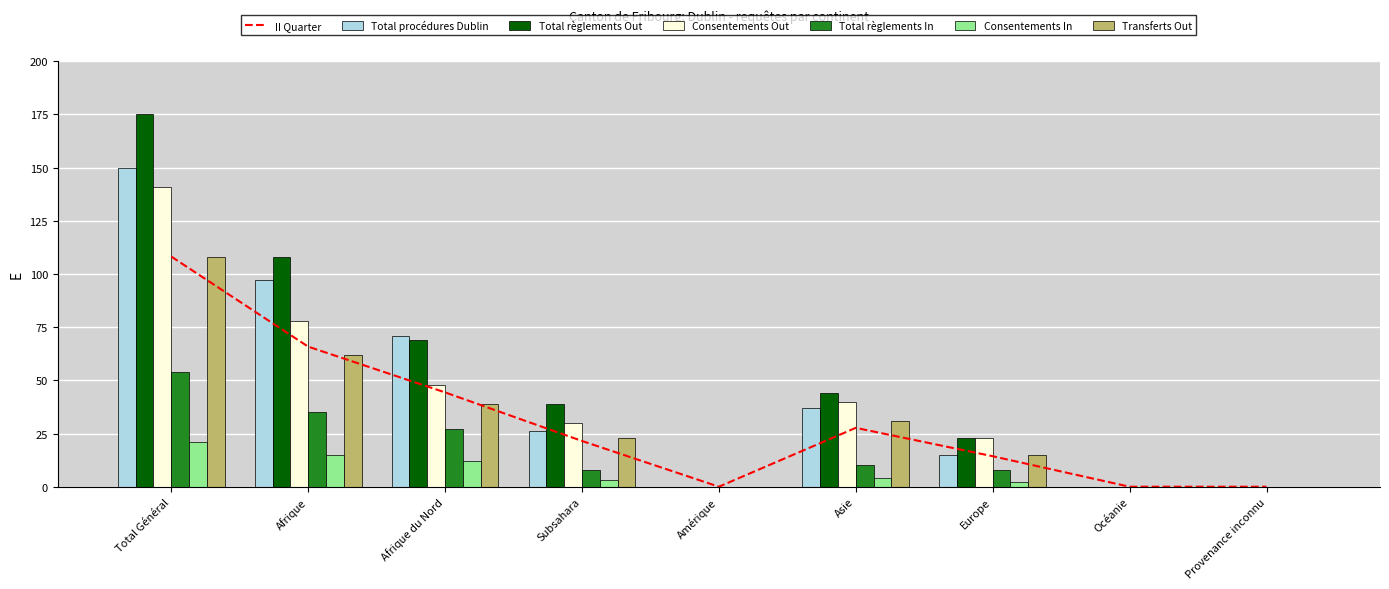

Between Amérique and Provenance inconnu, which is larger?

Amérique